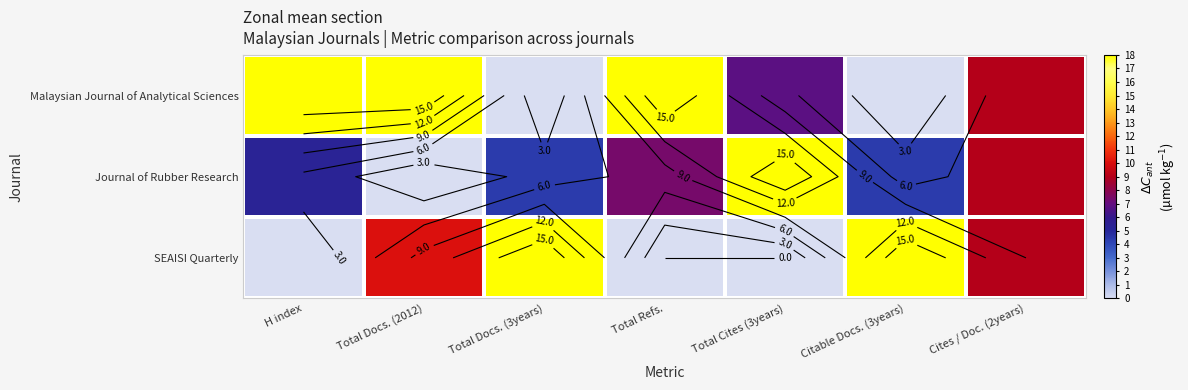

At how many categories does at least one series exceed 2?

7